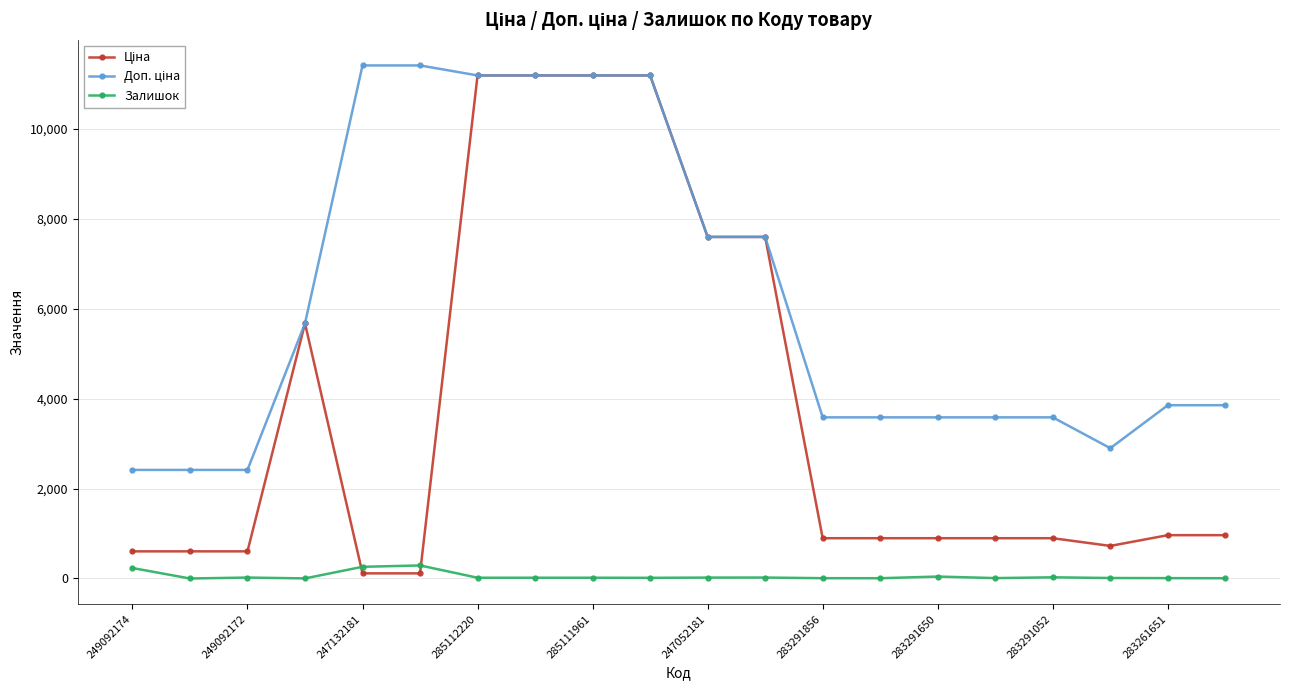

What is the greatest value displayed?

11410.0